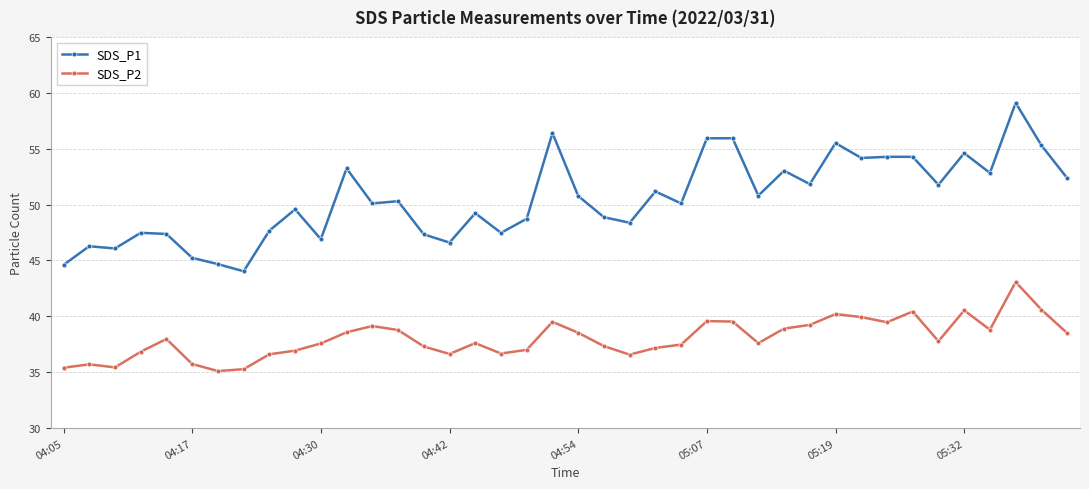

What is the average value of the SDS_P2 series?

38.0